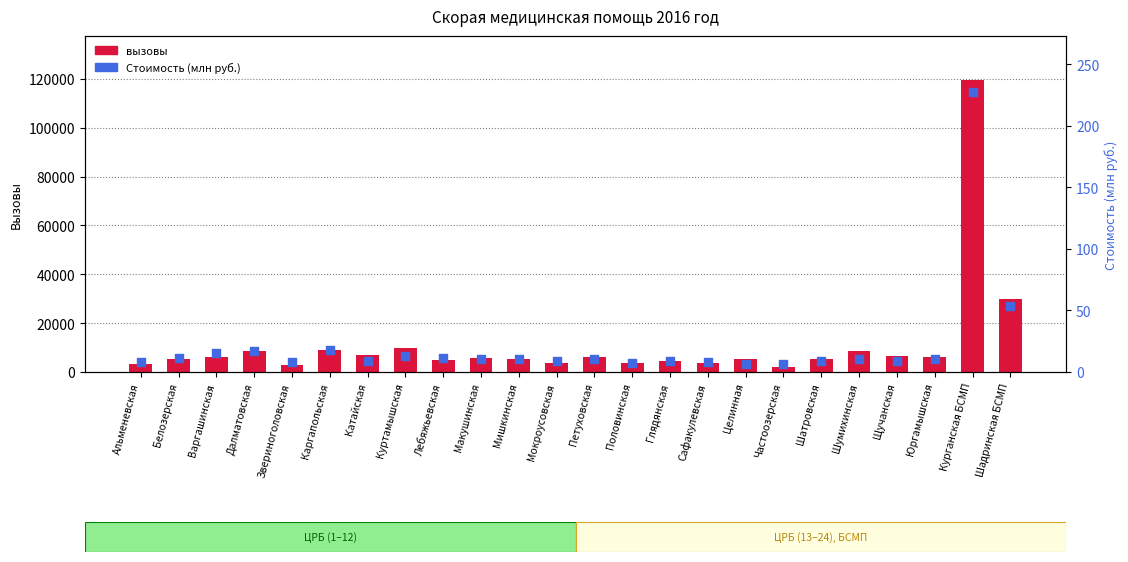

What are all the series names shown in the legend?

вызовы, Стоимость (млн руб.)